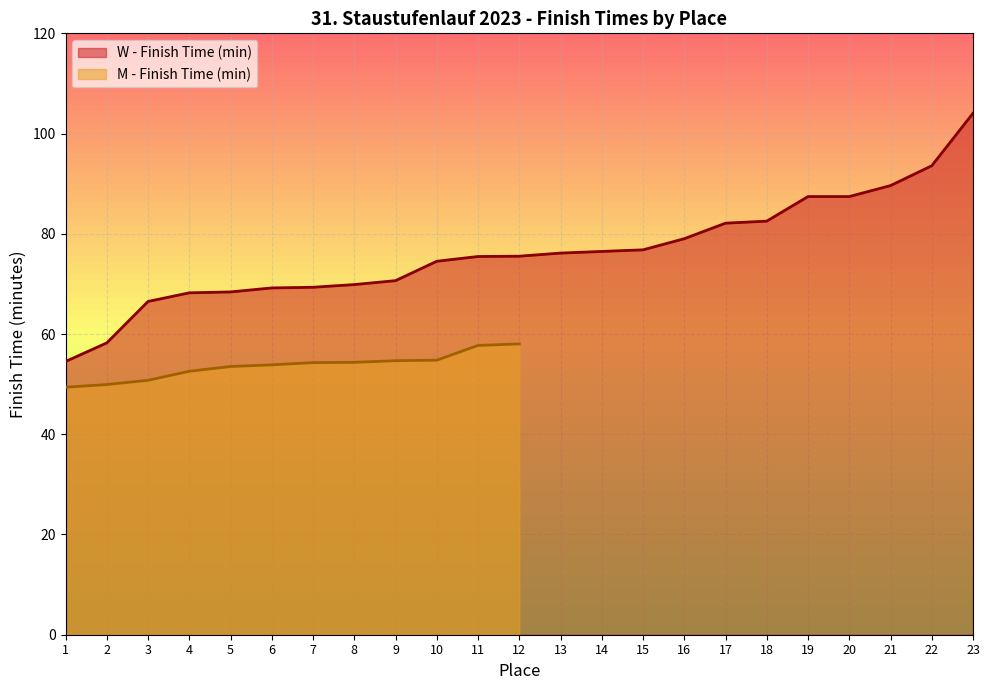

What is the change in value from 3 to 8?

+3.4